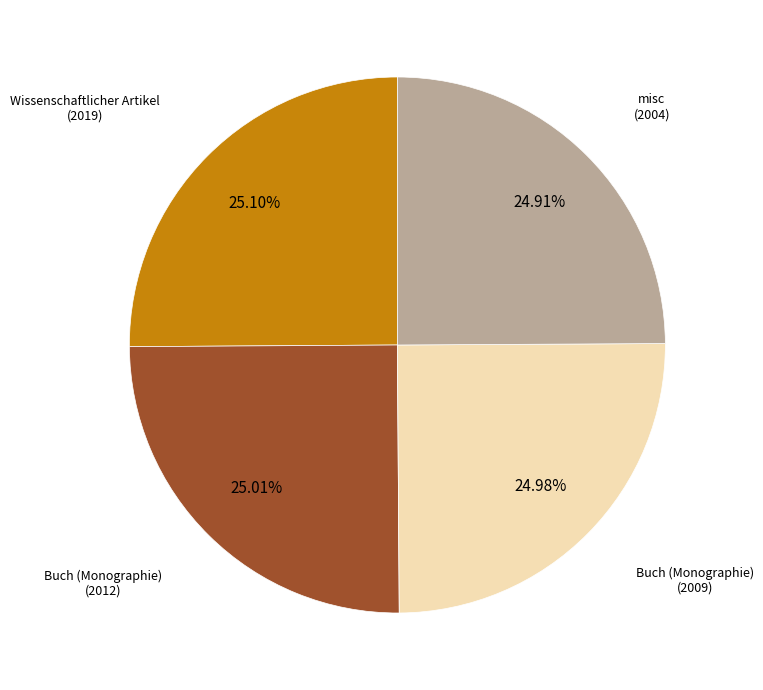

Is there a majority slice in this chart?

No